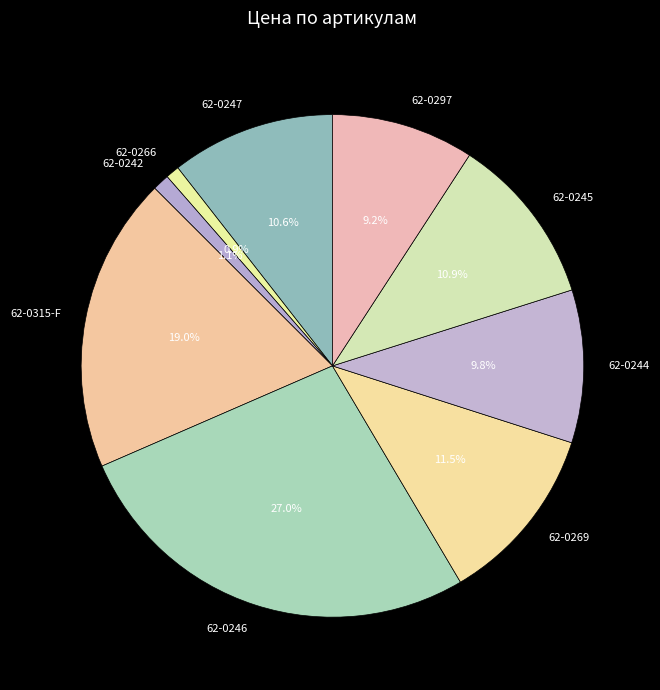

What percentage is the 62-0297 slice, to the nearest percent?

9%